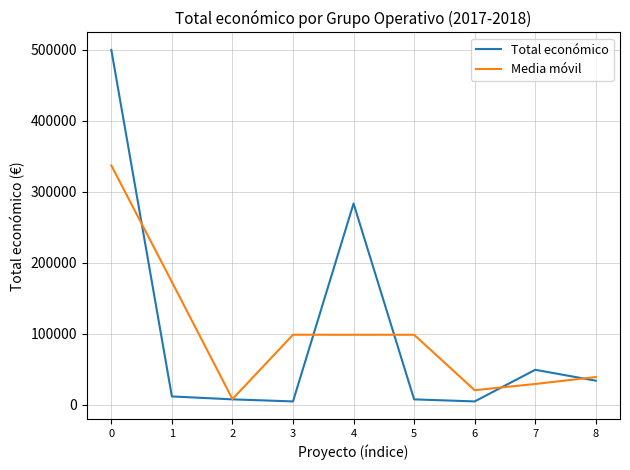

How many categories are shown in the chart?

9